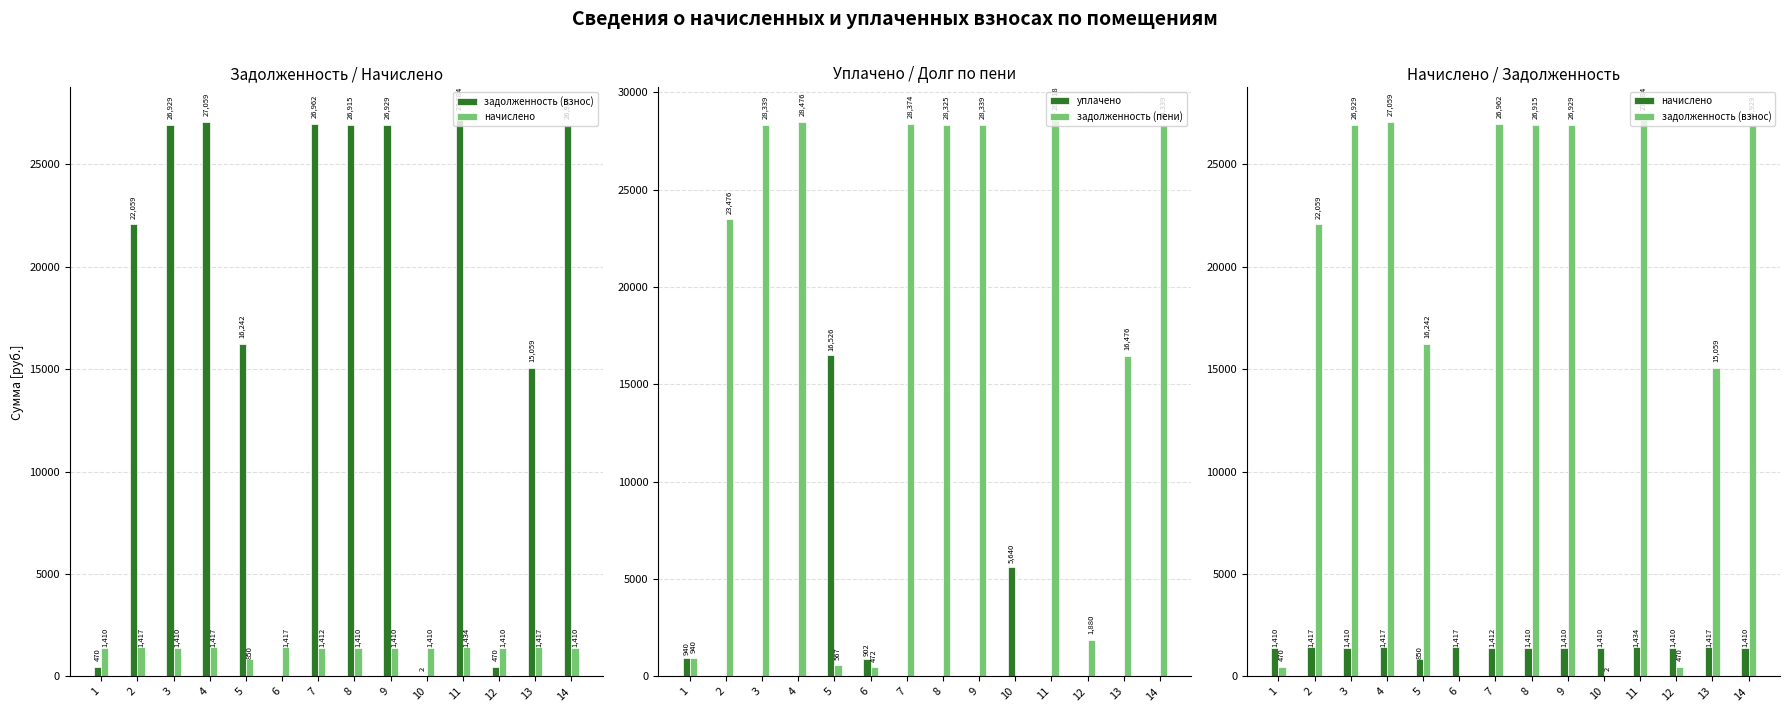

List the series in order of their peak value, highest first.

задолженность (пени), задолженность (взнос), уплачено, начислено